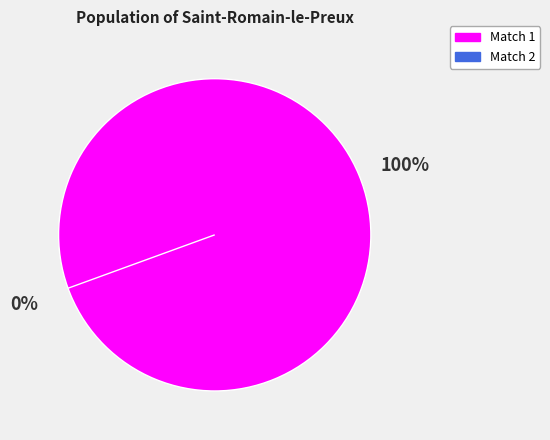

To the nearest percent, what is the combined percentage of 8329522e-dfb4-4803-8522-d9fcd0f830e9 and 3f5cefcd-d990-420b-b6ba-a33b220b480a?

100%